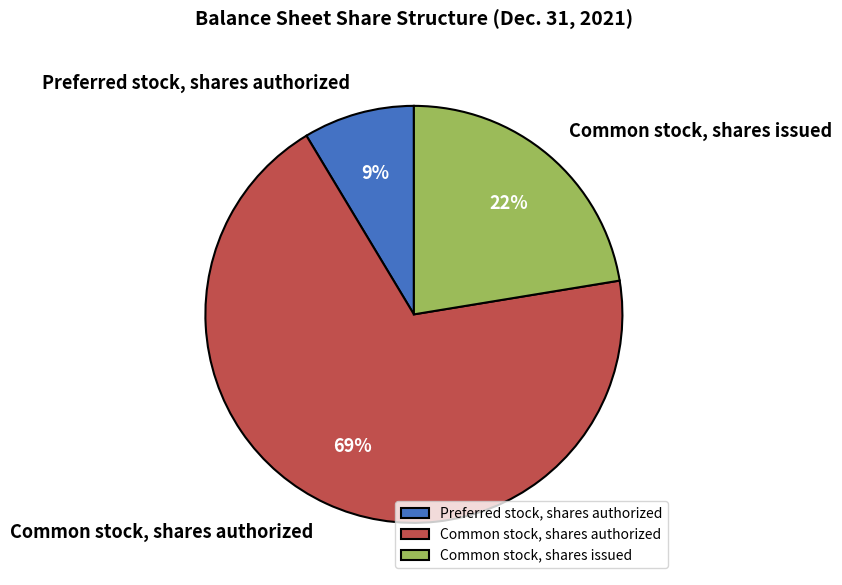

Between Common stock, shares issued and Common stock, shares authorized, which is larger?

Common stock, shares authorized